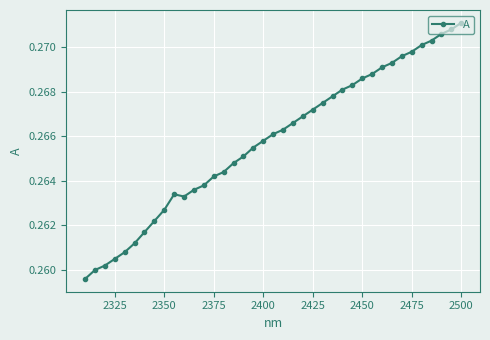

Count the number of categories in the chart.

39